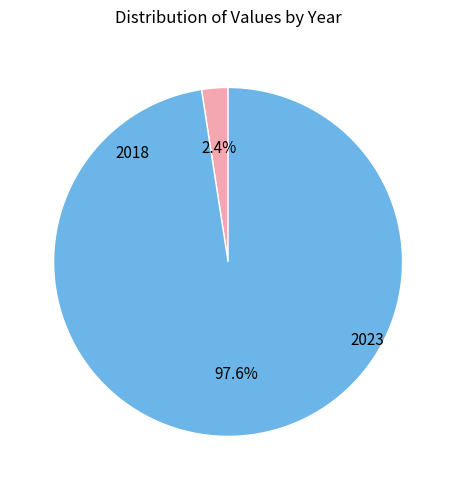

How many segments does this pie chart have?

2